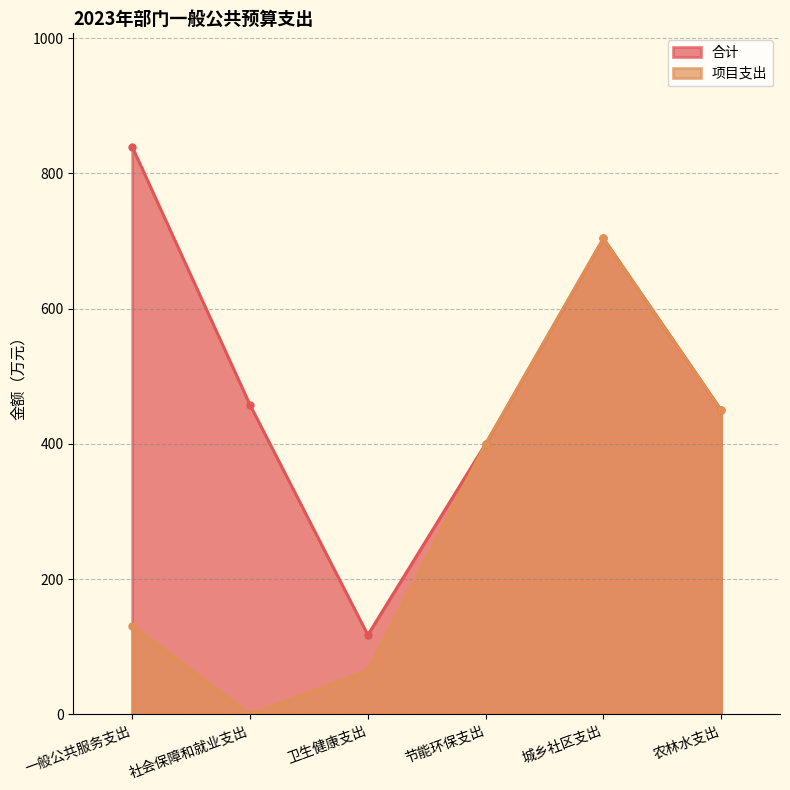

In 合计, how many points are lower than both neighbors (excluding endpoints)?

1